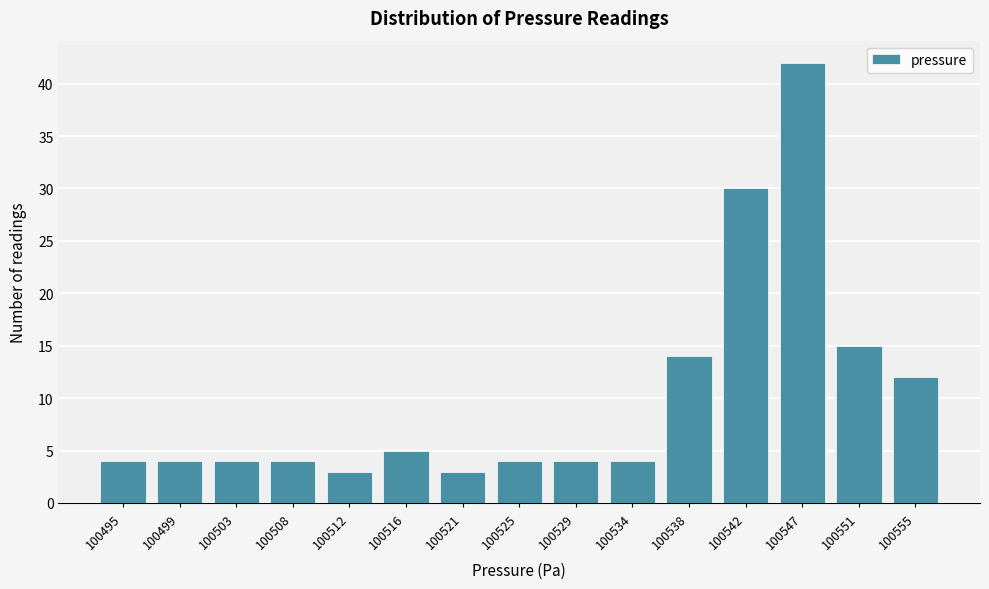

Reading left to right, transcribe all the data shown in this chart.

100495=4	100499=4	100503=4	100508=4	100512=3	100516=5	100521=3	100525=4	100529=4	100534=4	100538=14	100542=30	100547=42	100551=15	100555=12